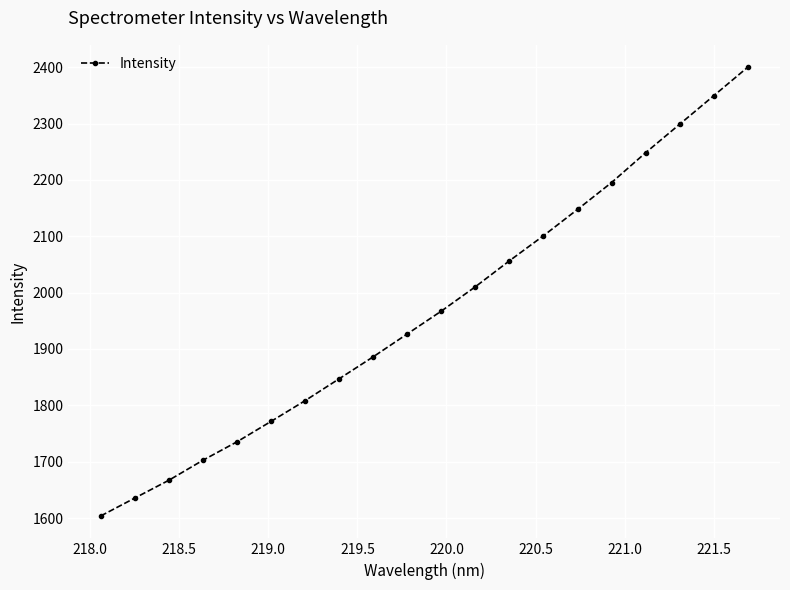

Does the chart have visible grid lines?

Yes